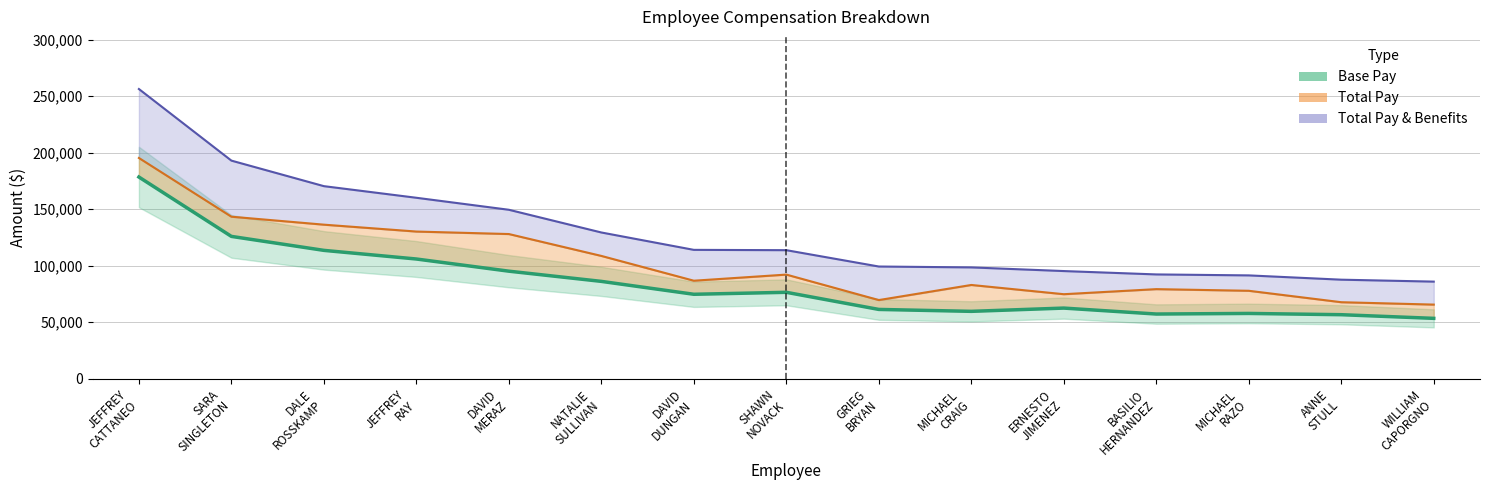

Where is the first local minimum for Total Pay?

DAVID
DUNGAN